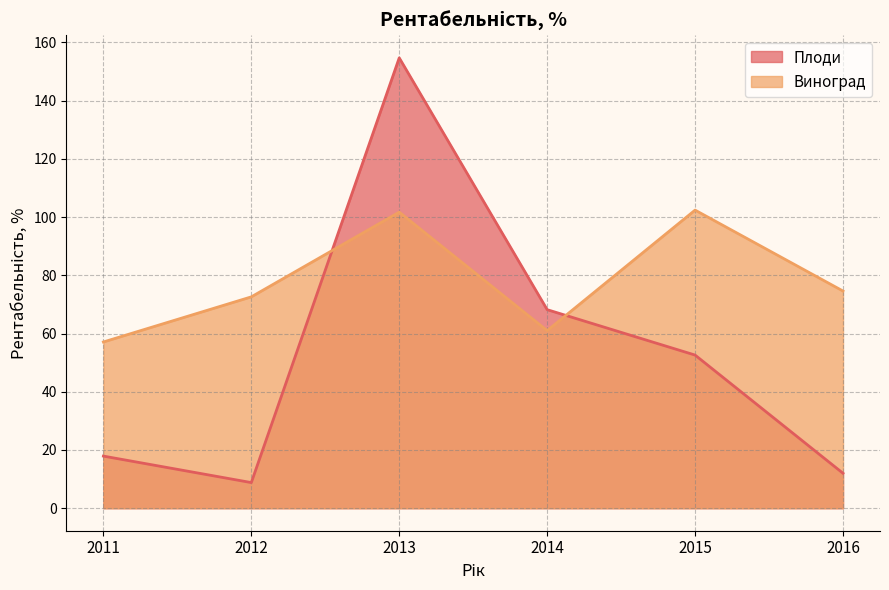

How many interior local peaks does the Плоди series have?

1